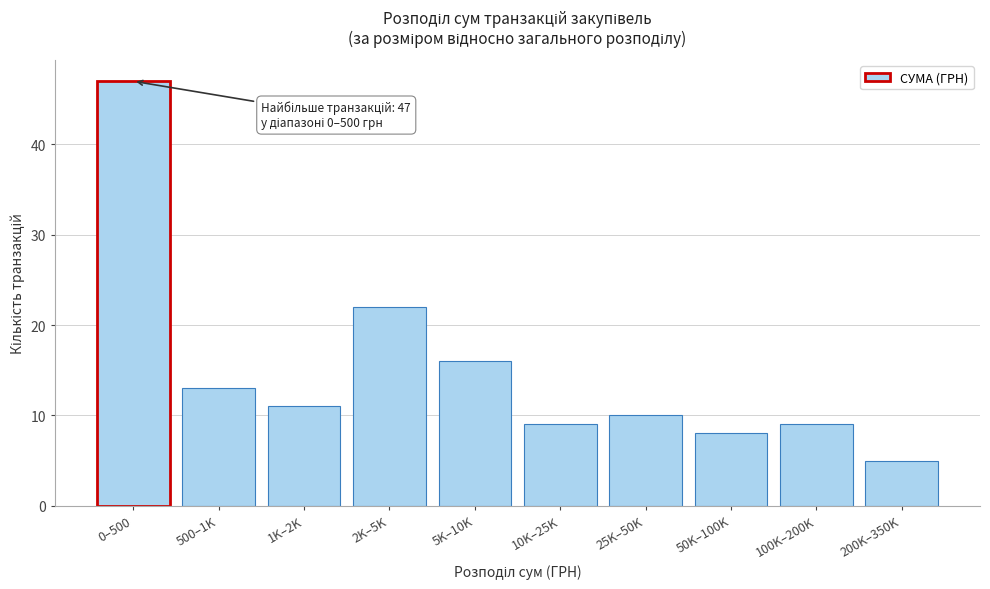

Reading right to left, transcribe all the data shown in this chart.

200K–350K=5	100K–200K=9	50K–100K=8	25K–50K=10	10K–25K=9	5K–10K=16	2K–5K=22	1K–2K=11	500–1K=13	0–500=47